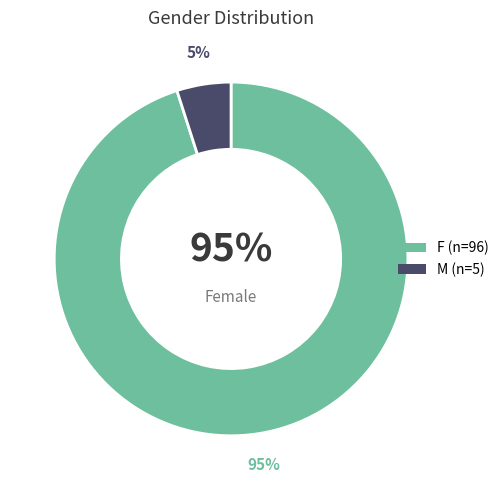

To the nearest percent, what is the average slice percentage?

50%